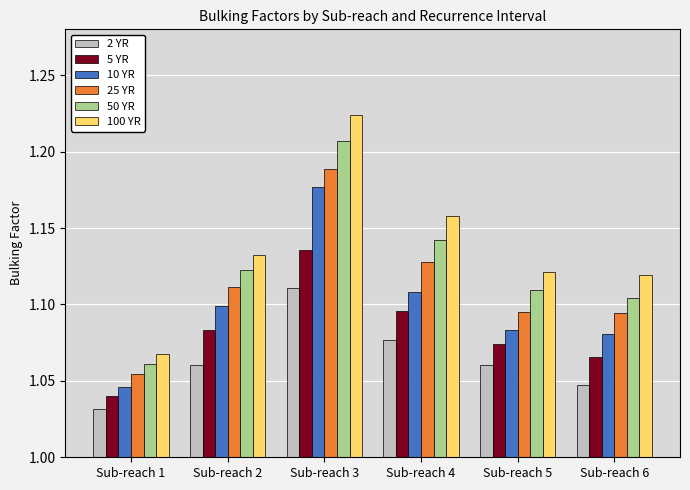

What are all the series names shown in the legend?

2 YR, 5 YR, 10 YR, 25 YR, 50 YR, 100 YR